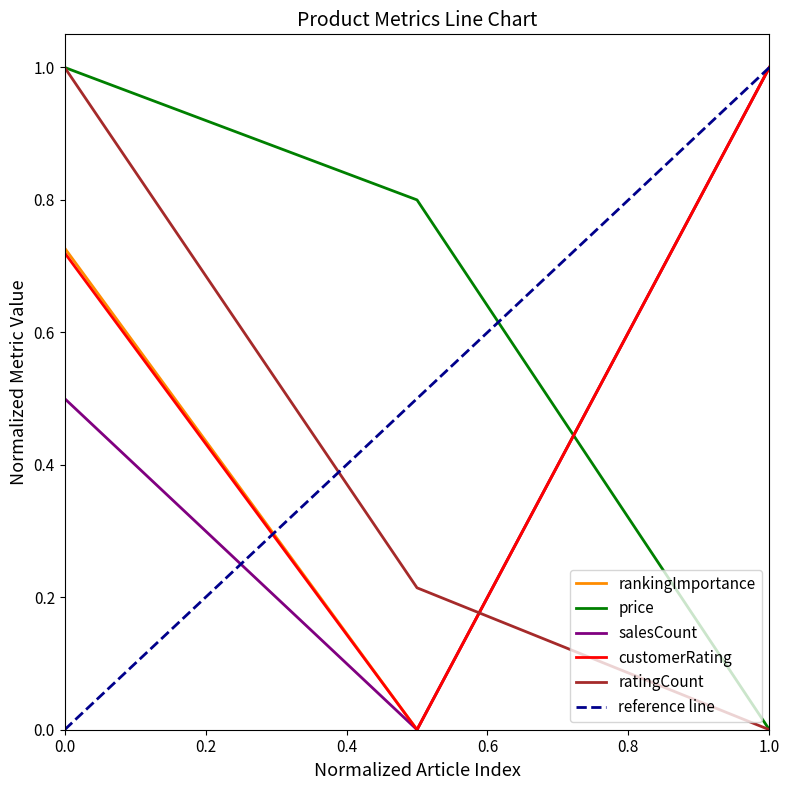

What is the sum of all rankingImportance values?

1.7